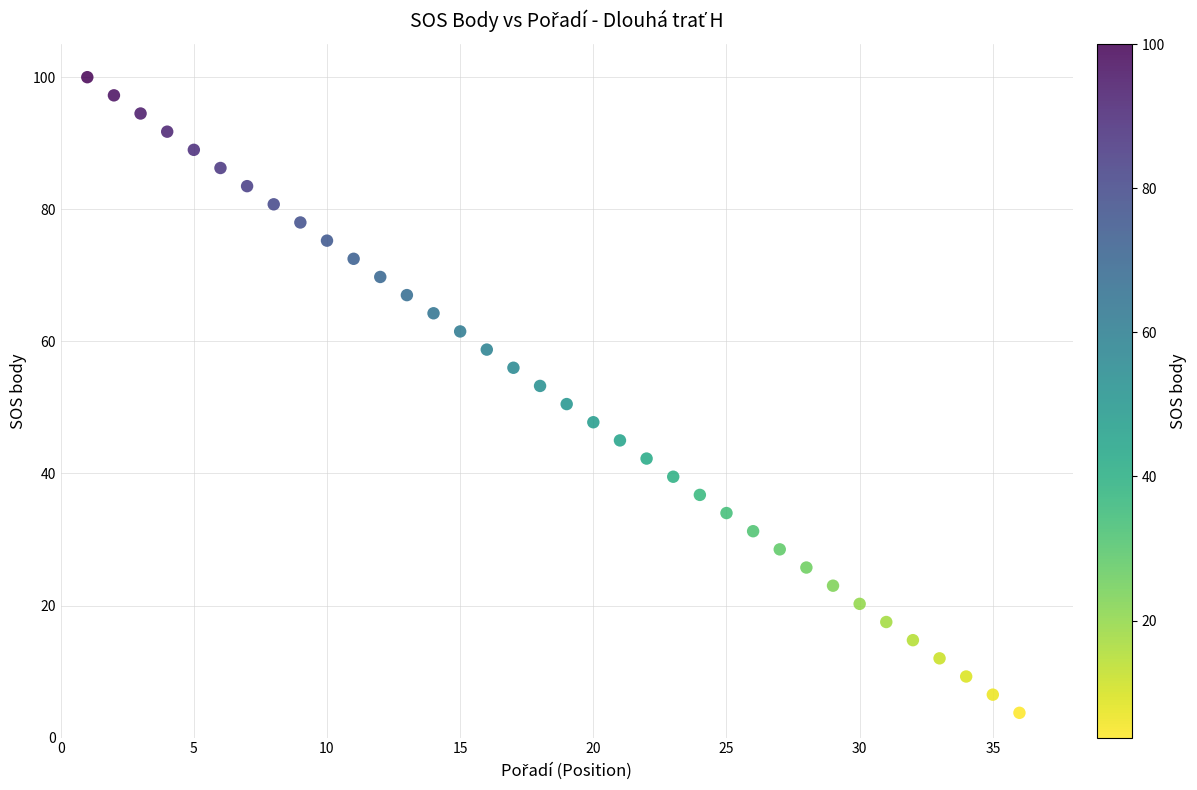

What is the range of X values (max minus min)?

35.0